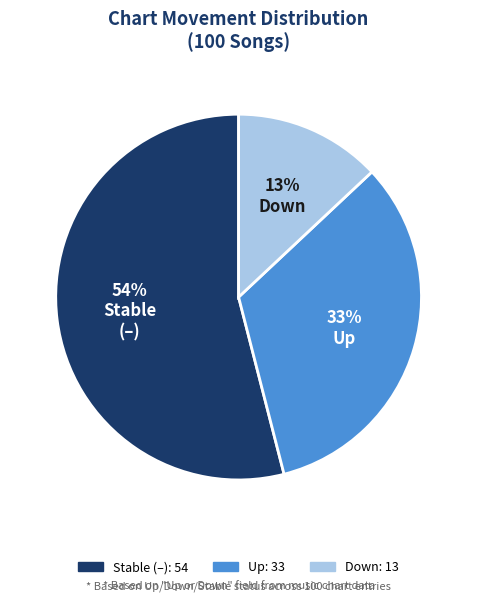

To the nearest percent, what is the average slice percentage?

33%